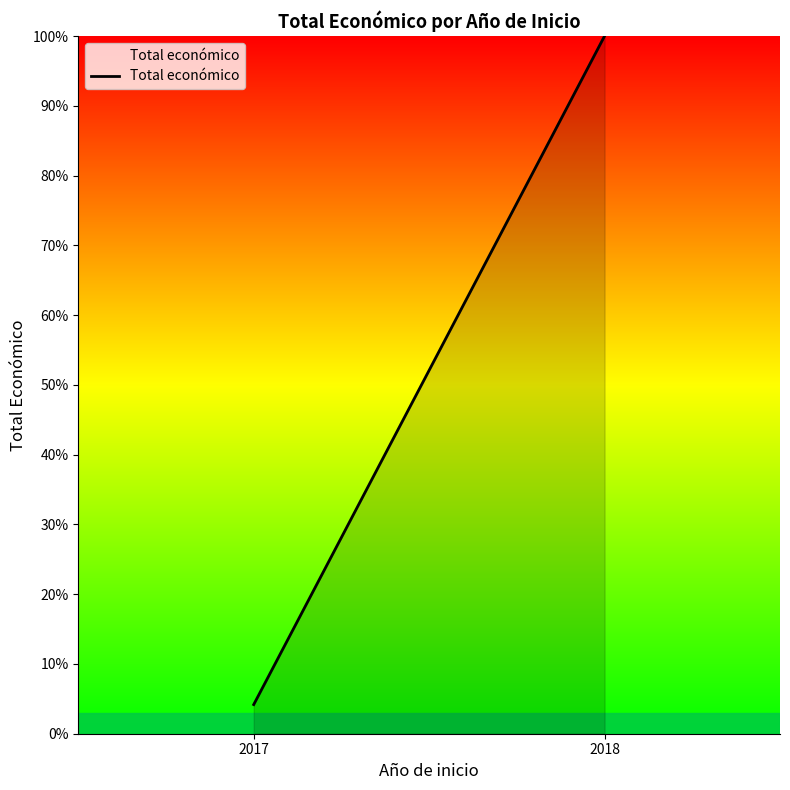

Rank the categories by value from highest to lowest.

2018, 2017